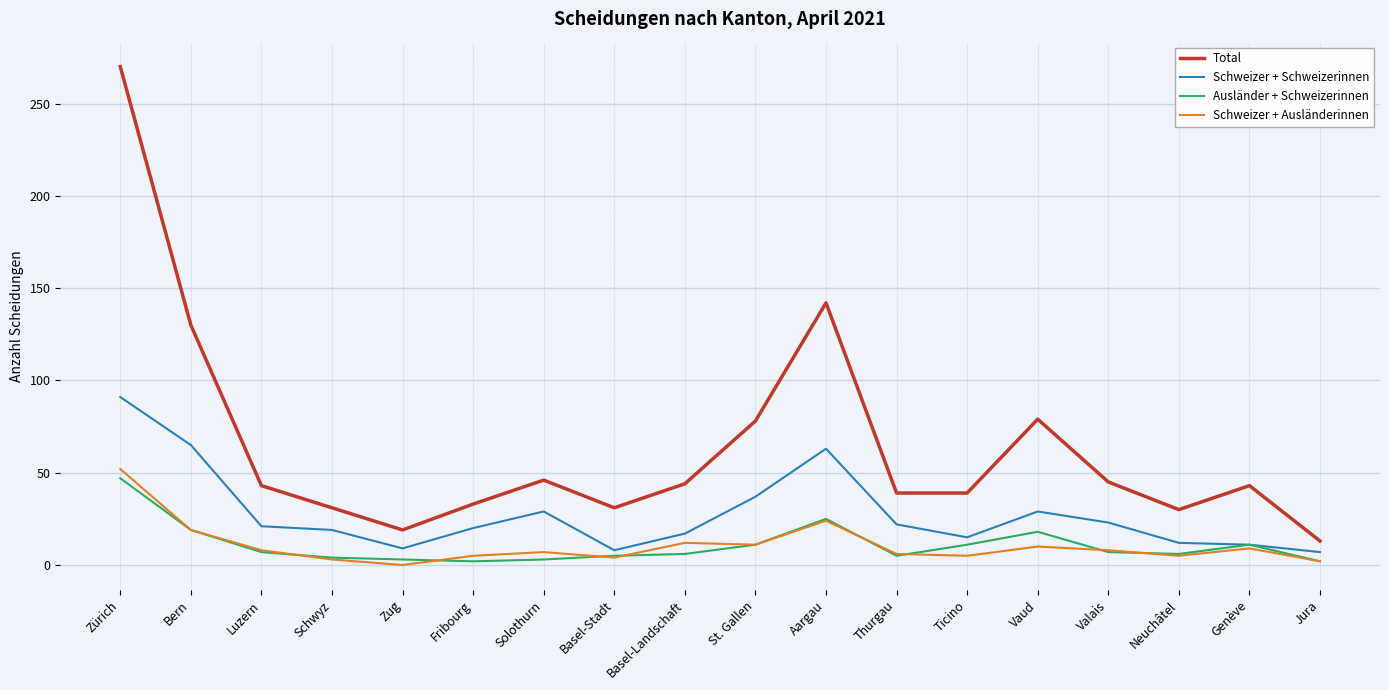

Is it true that Schweizer + Schweizerinnen equals 99 at Aargau?

False